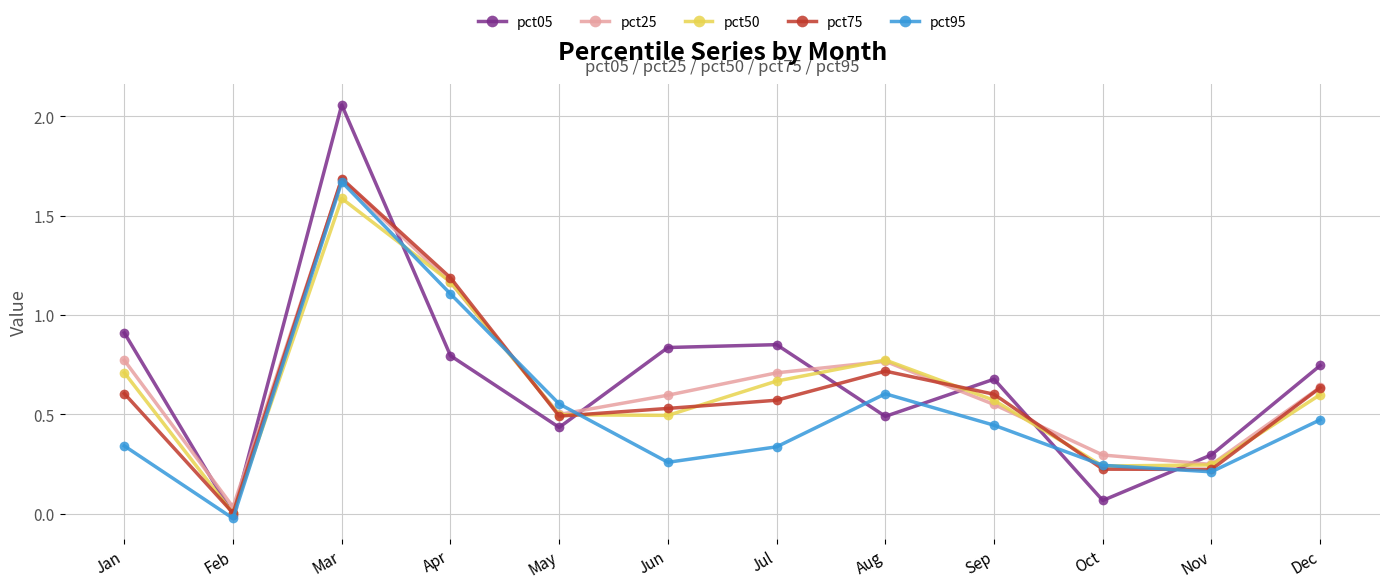

True or false: pct25 and pct95 cross at least once.

True